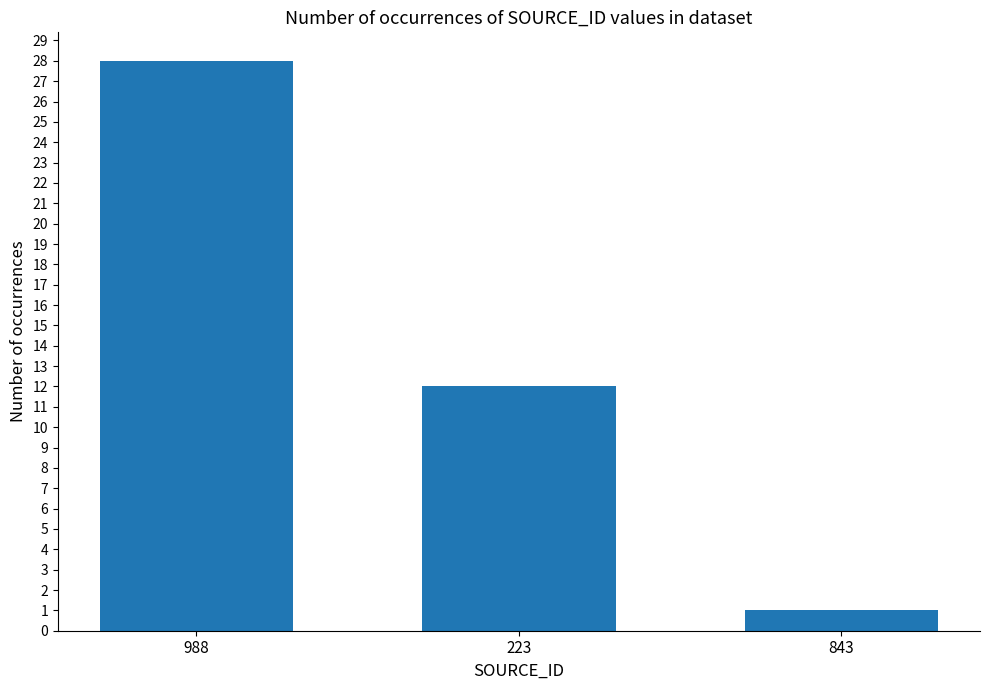

Reading left to right, what are all the values shown in this chart?

28	12	1